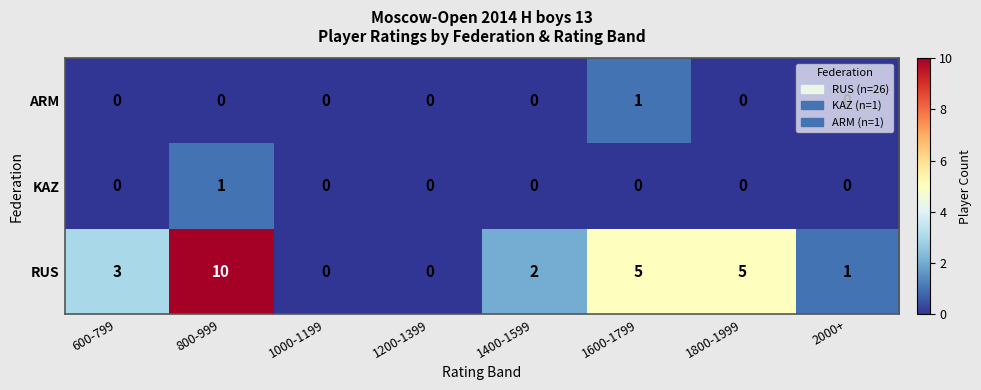

The value of KAZ at 1800-1999 is 0. True or false?

True